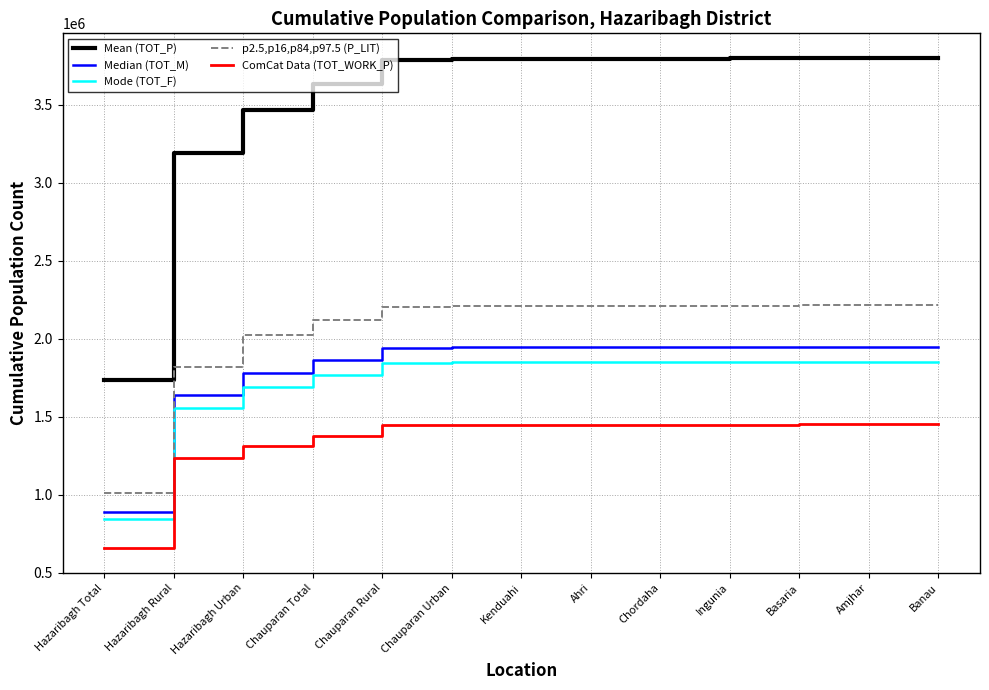

Rank the series by their maximum value, from highest to lowest.

Mean (TOT_P), p2.5,p16,p84,p97.5 (P_LIT), Median (TOT_M), Mode (TOT_F), ComCat Data (TOT_WORK_P)